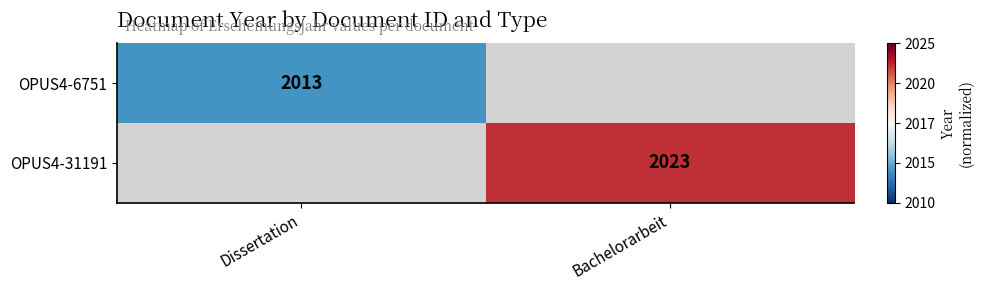

Is the value of OPUS4-31191 at Bachelorarbeit greater than the value of OPUS4-6751 at Dissertation?

Yes